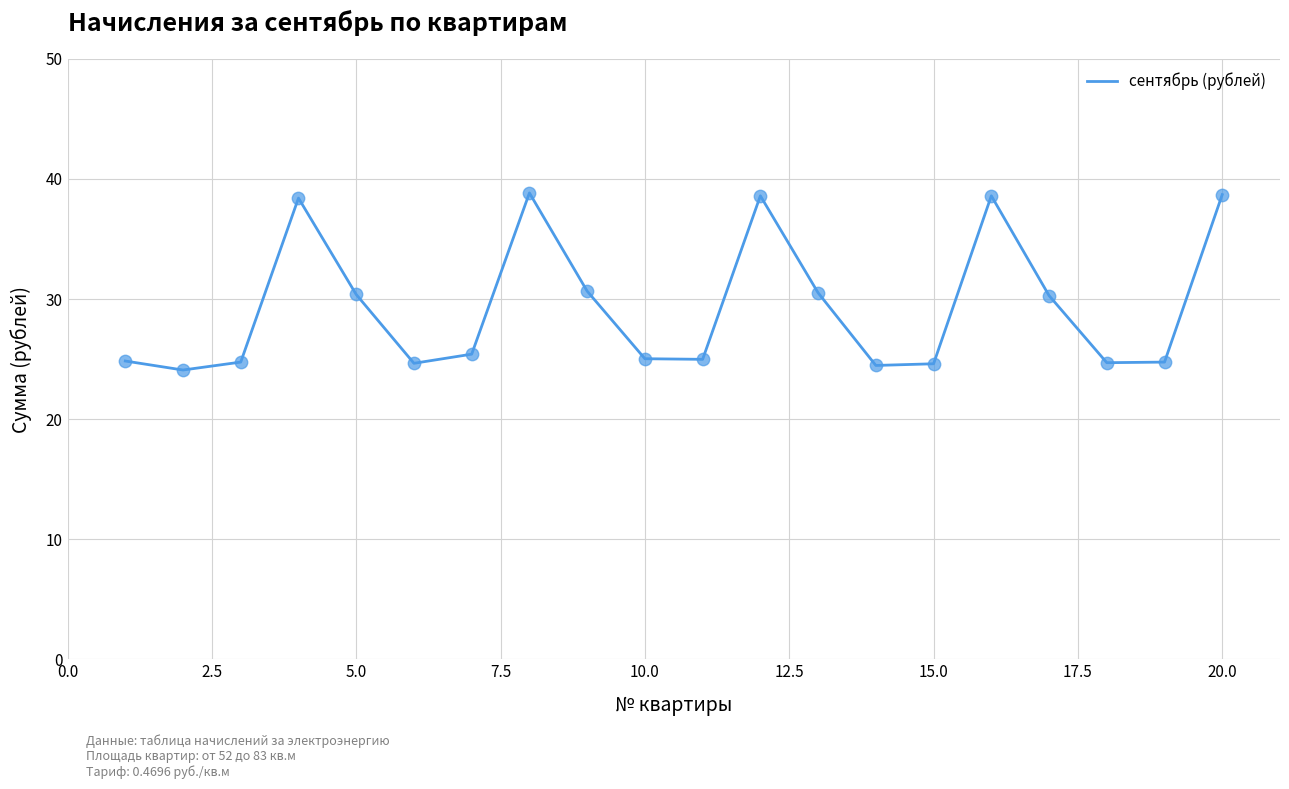

What is the smallest value displayed?

24.1